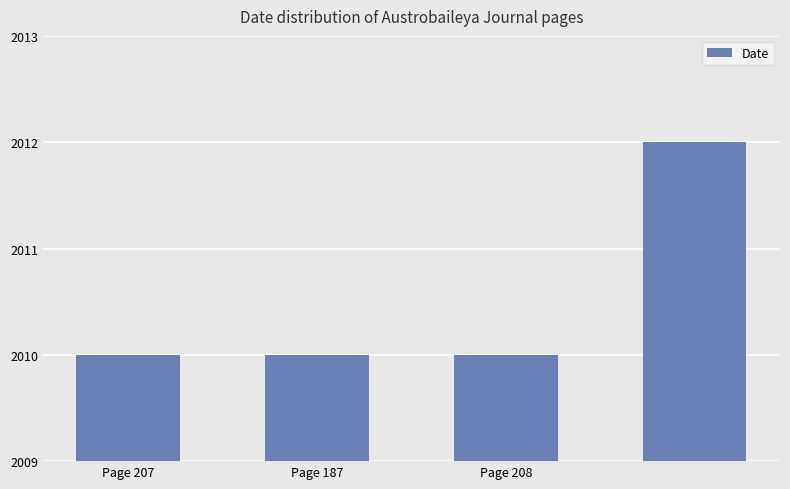

Reading left to right, list all the values displayed in this chart.

2010	2010	2010	2012